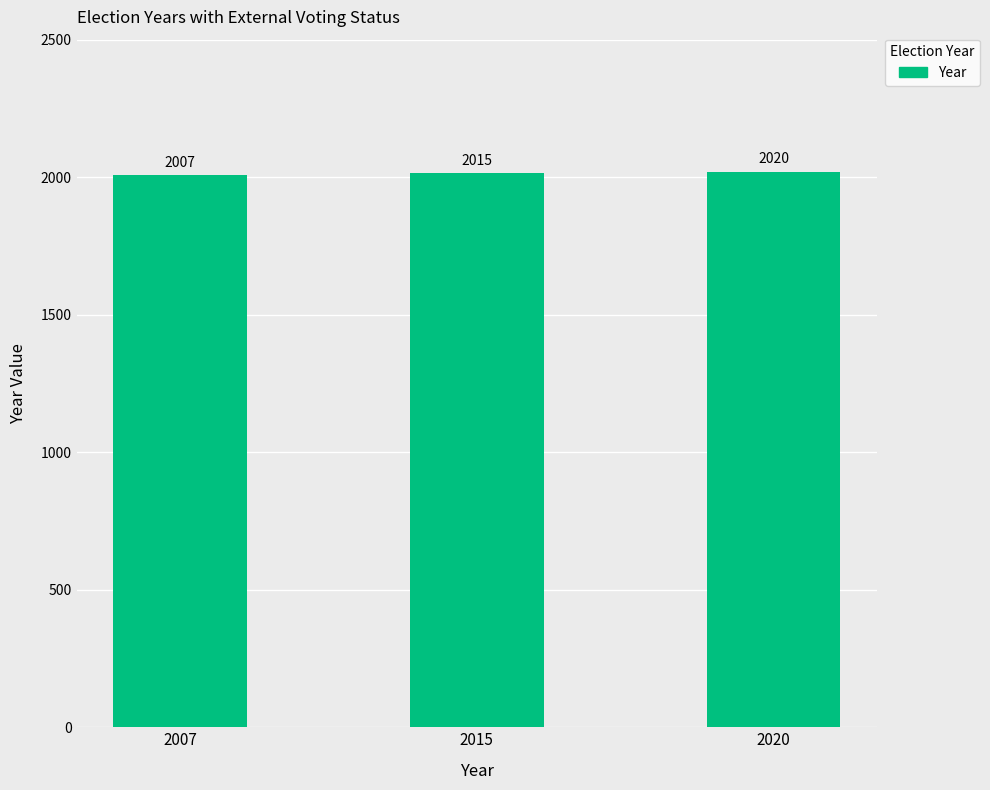

Reading left to right, transcribe all the data shown in this chart.

2007	2015	2020